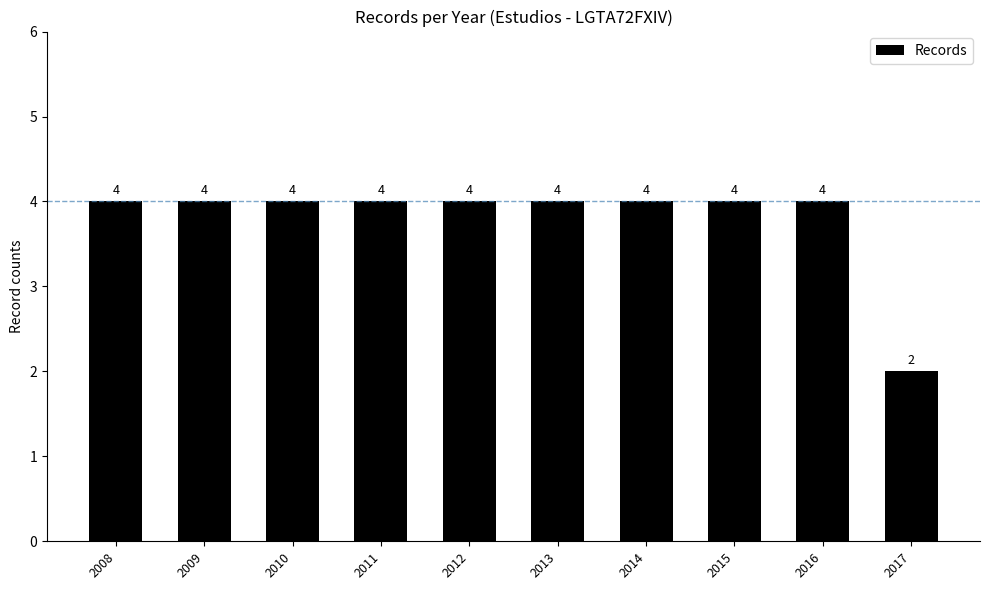

What is the maximum value shown in the chart?

4